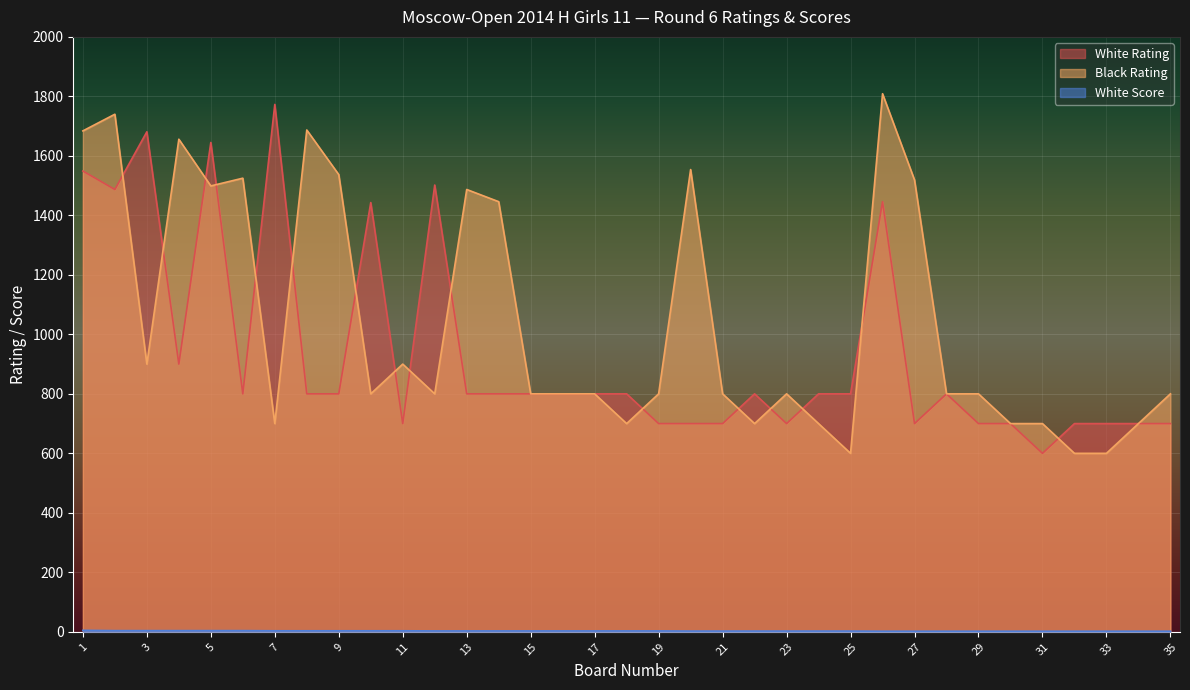

Between 4 and 32, which series saw the biggest shift?

Black Rating